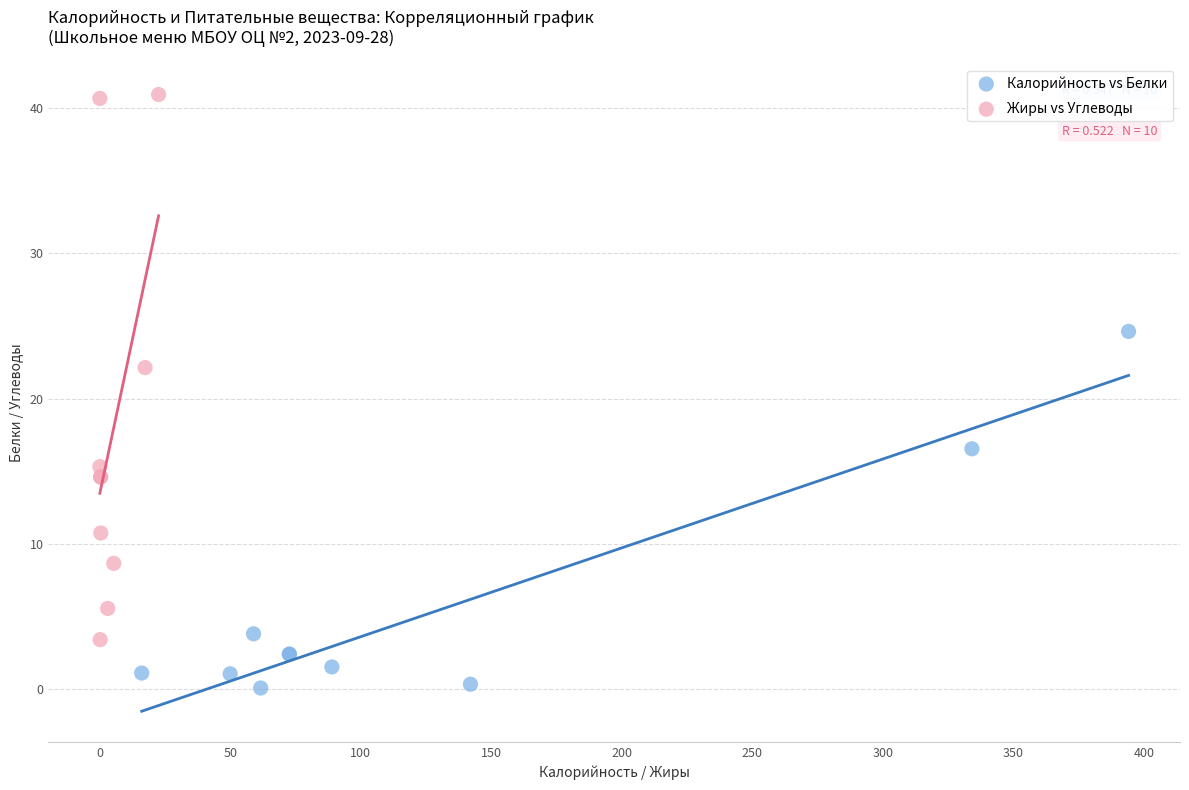

Which series contains the highest Y value?

Жиры vs Углеводы